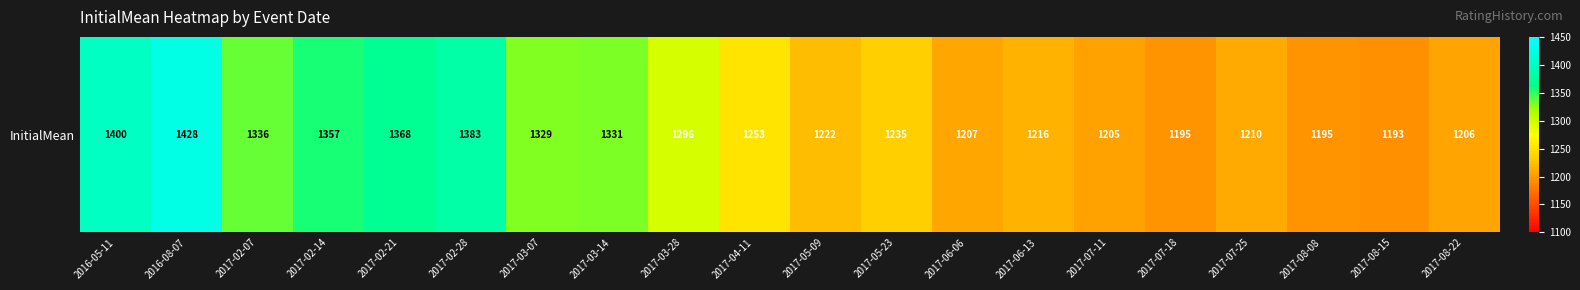

The chart shows a value of 1216 at 2017-06-13. True or false?

True